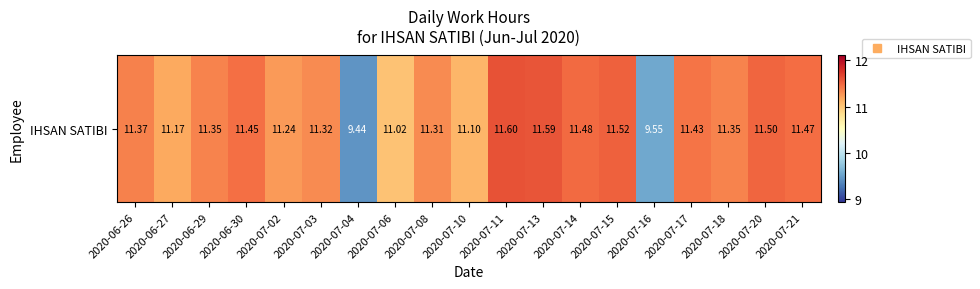

The chart shows a value of 6.3 at 2020-07-11. True or false?

False